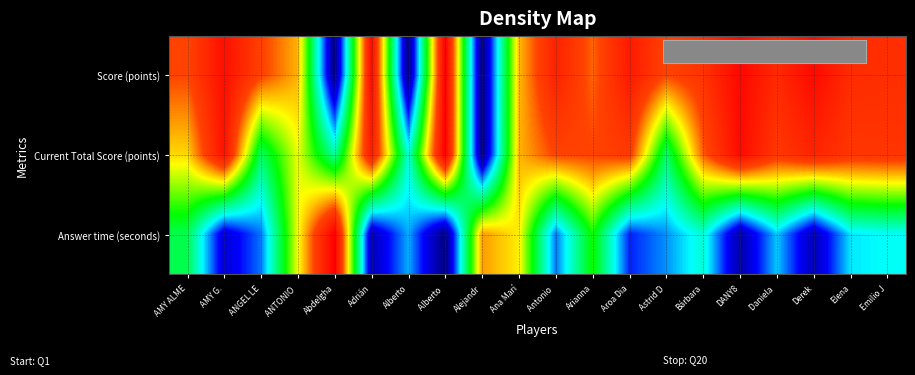

How many distinct data groups are displayed?

3